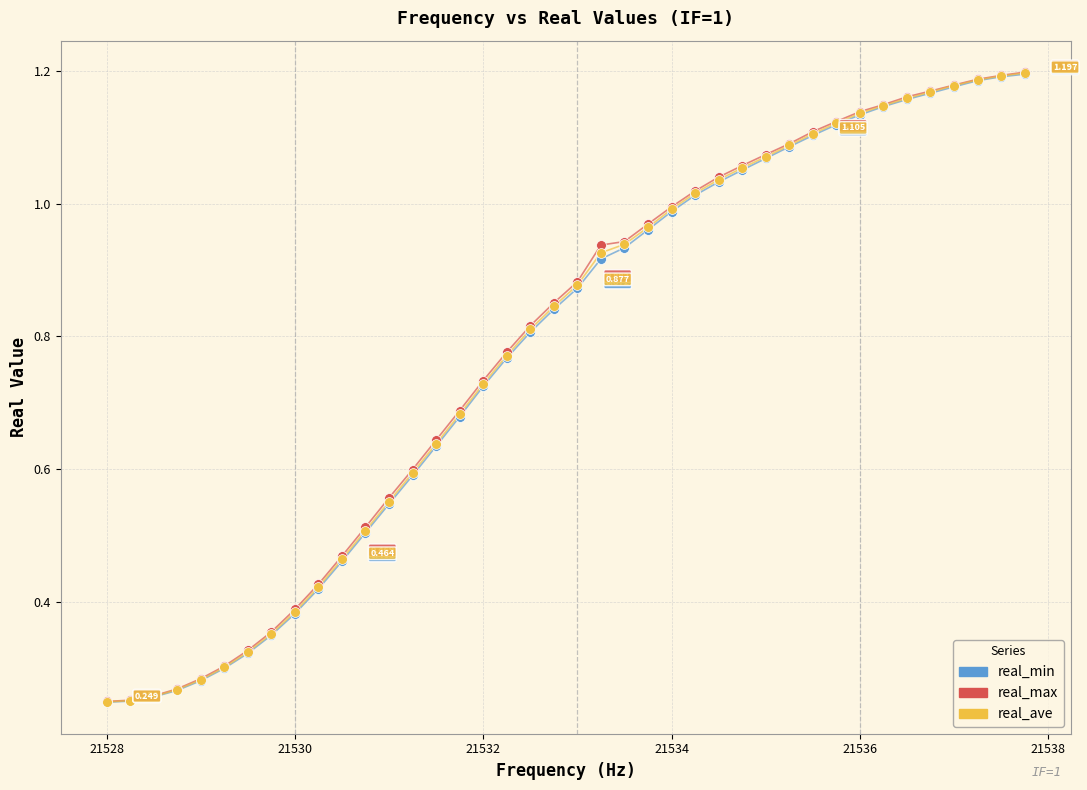

What are all the series names shown in the legend?

real_min, real_max, real_ave